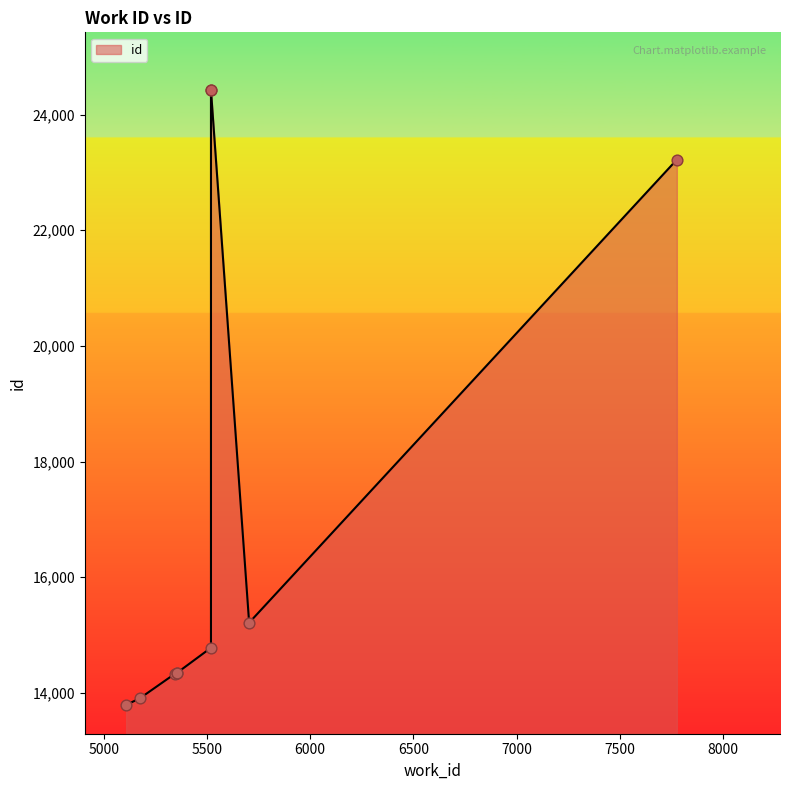

Between 5173 and 5108, which is larger?

5173